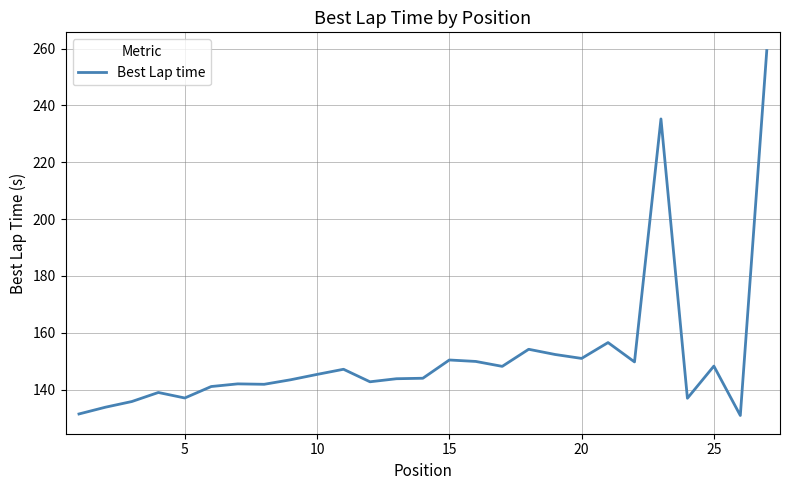

What is the sum of all values?

4092.1